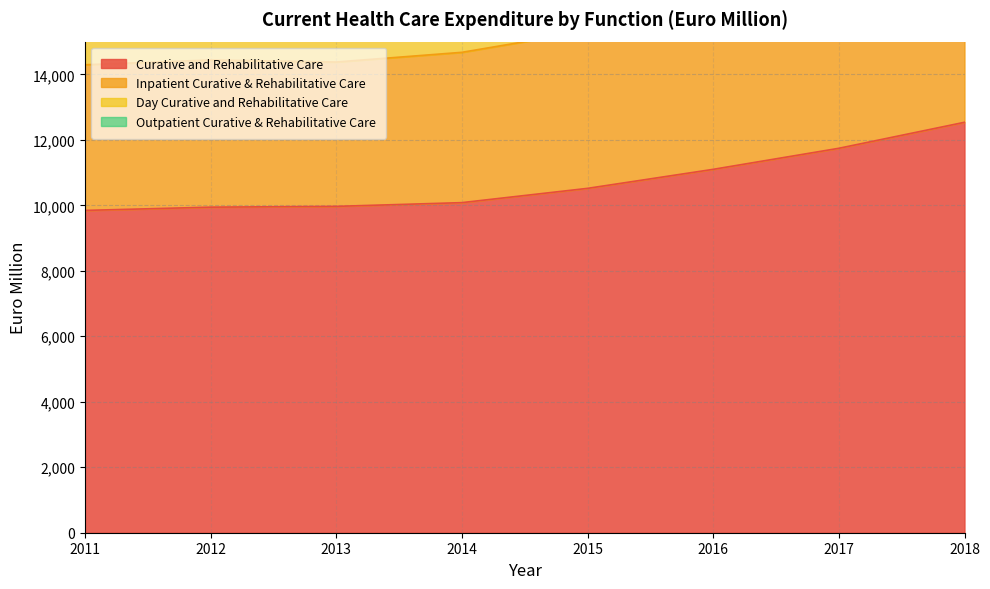

Which series has the largest range (max minus min)?

Day Curative and Rehabilitative Care